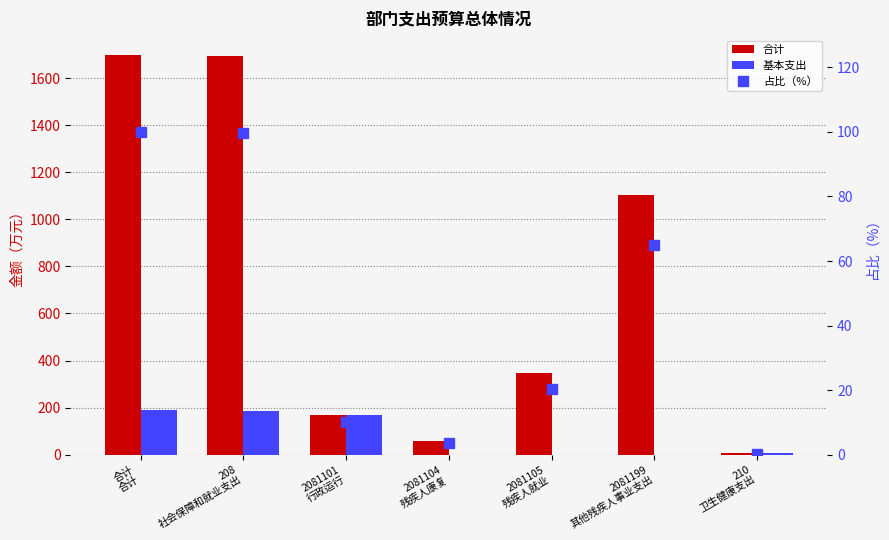

Which series has the widest spread of values?

合计